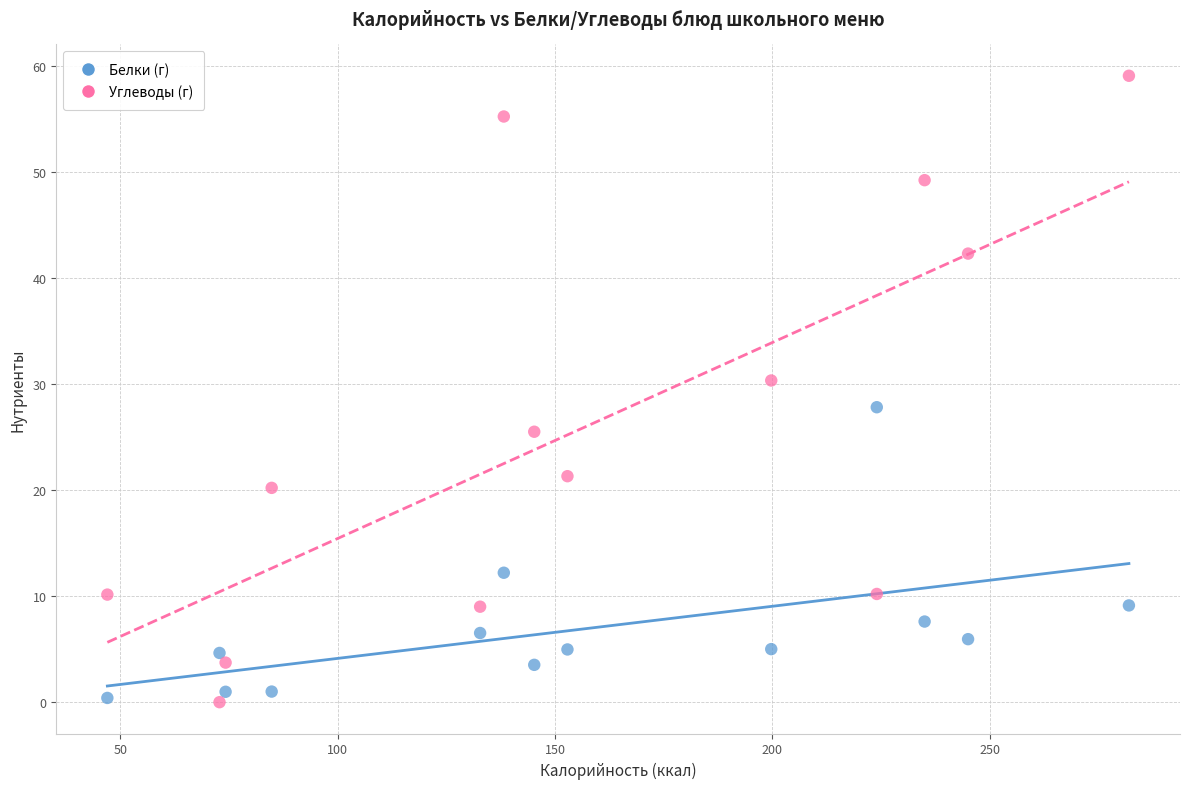

In the Белки (г) series, what Y value is closest to 14?

12.2